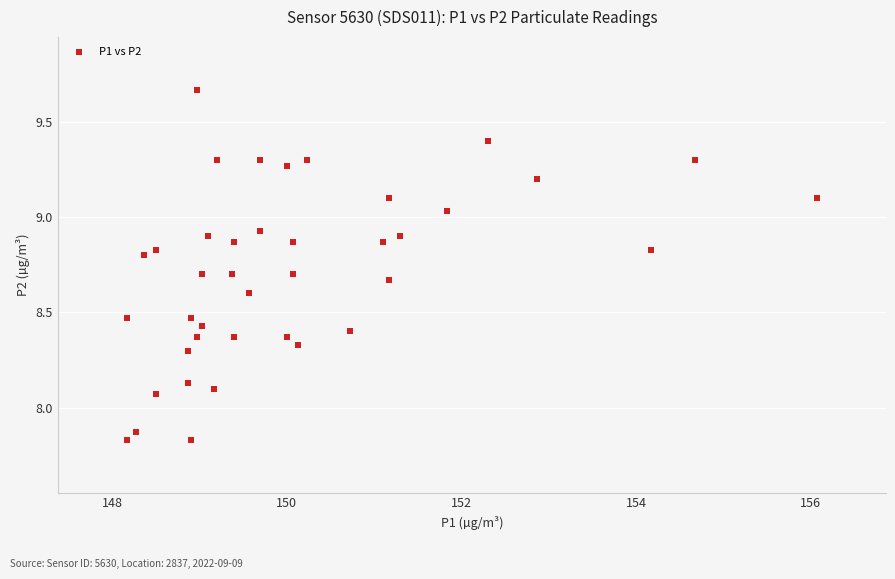

What is the range of Y values (max minus min)?

1.8